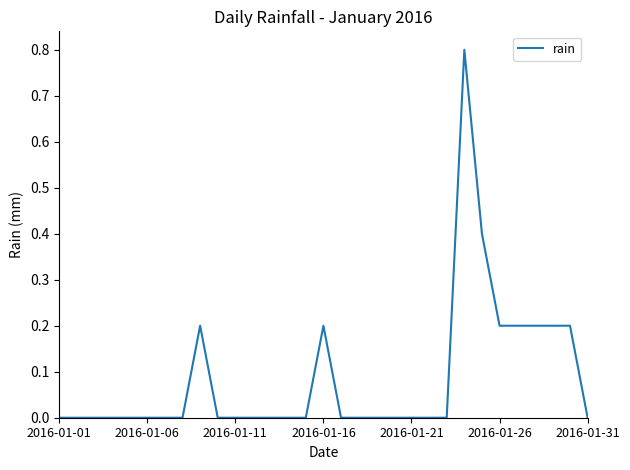

What is the greatest value displayed?

0.8